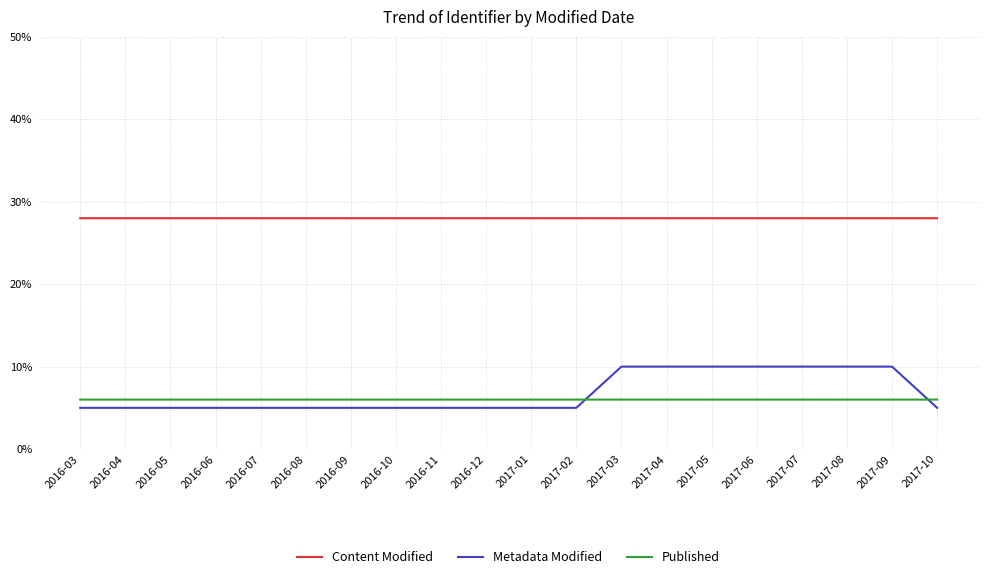

Which series changed the most between 2017-02 and 2017-09?

Metadata Modified